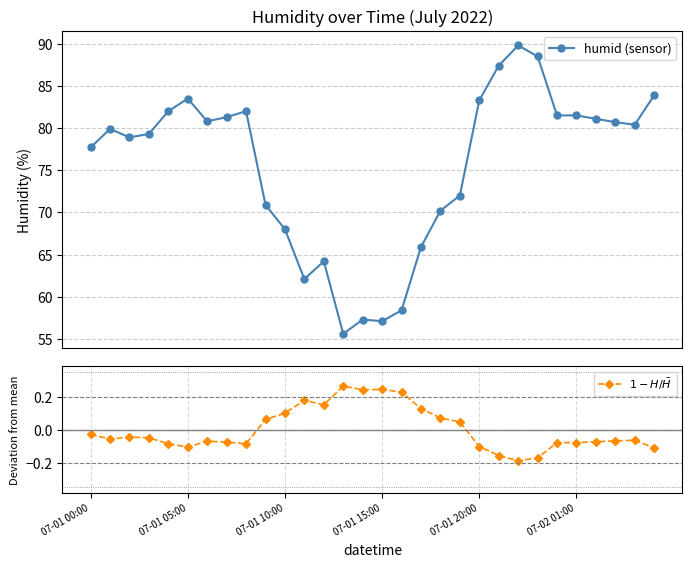

Rank the series by their average value, from lowest to highest.

$1 - H / \bar{H}$, humid (sensor)